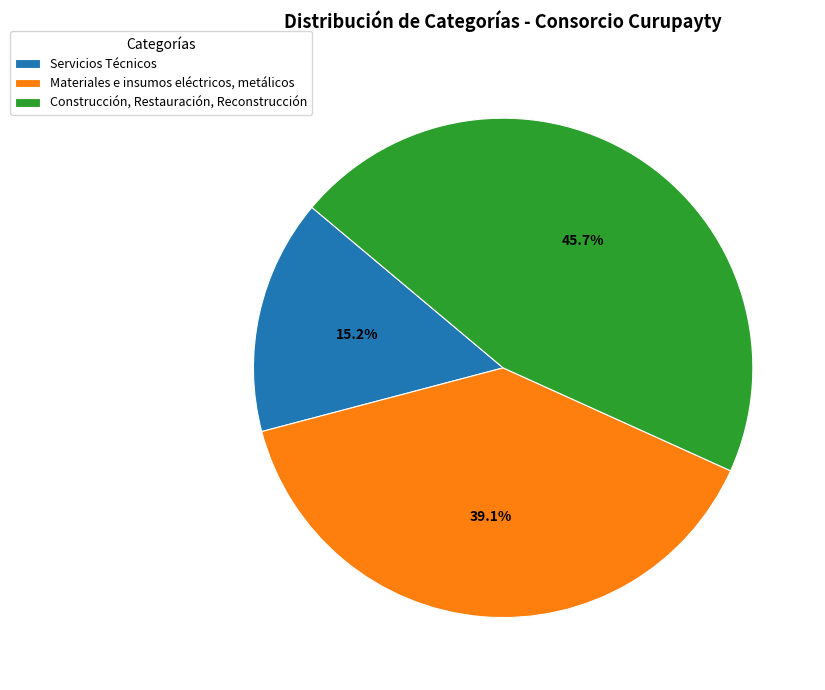

Rank the categories by value from lowest to highest.

Servicios Técnicos, Materiales e insumos eléctricos, metálicos, Construcción, Restauración, Reconstrucción